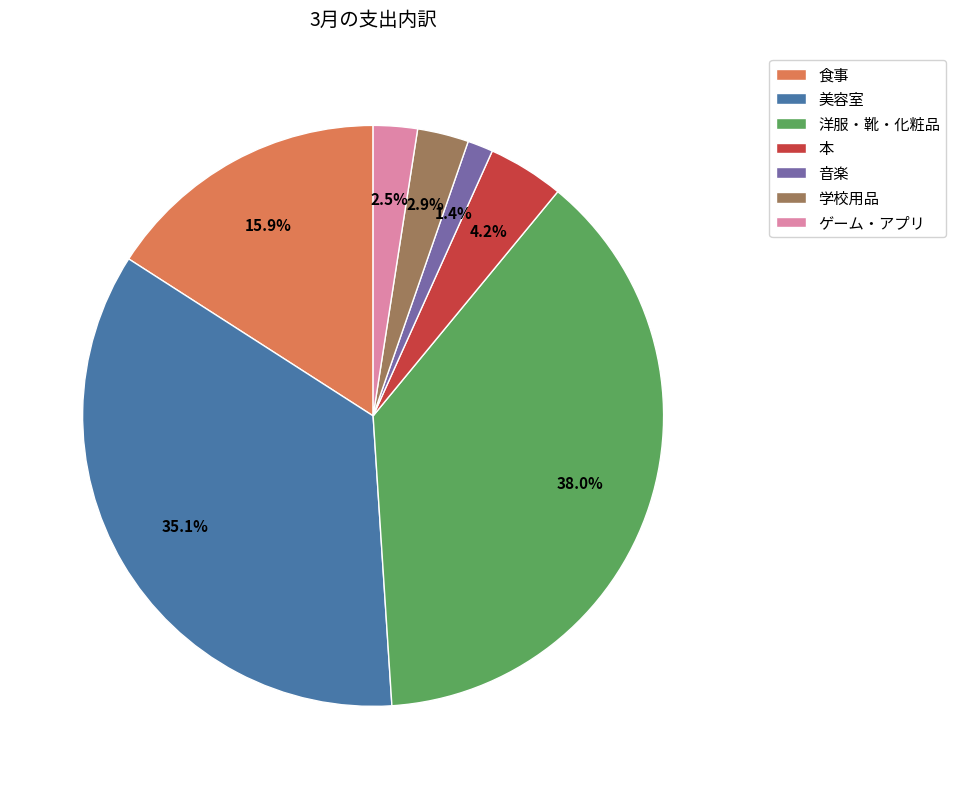

What percentage is the 美容室 slice, to the nearest percent?

35%